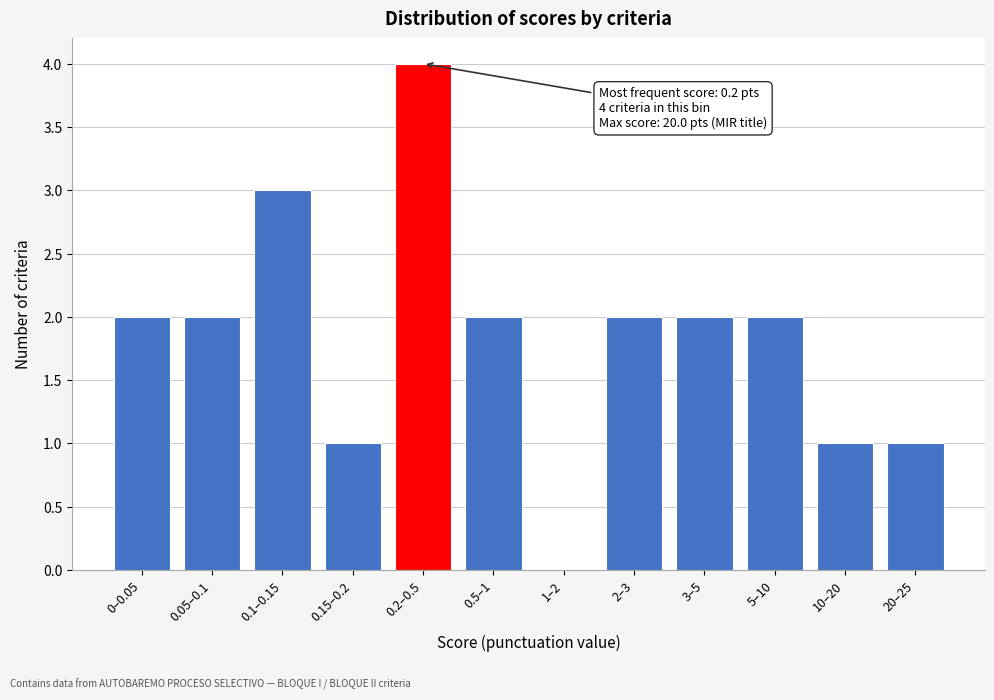

Reading right to left, transcribe all the data shown in this chart.

20–25=1	10–20=1	5–10=2	3–5=2	2–3=2	1–2=0	0.5–1=2	0.2–0.5=4	0.15–0.2=1	0.1–0.15=3	0.05–0.1=2	0–0.05=2